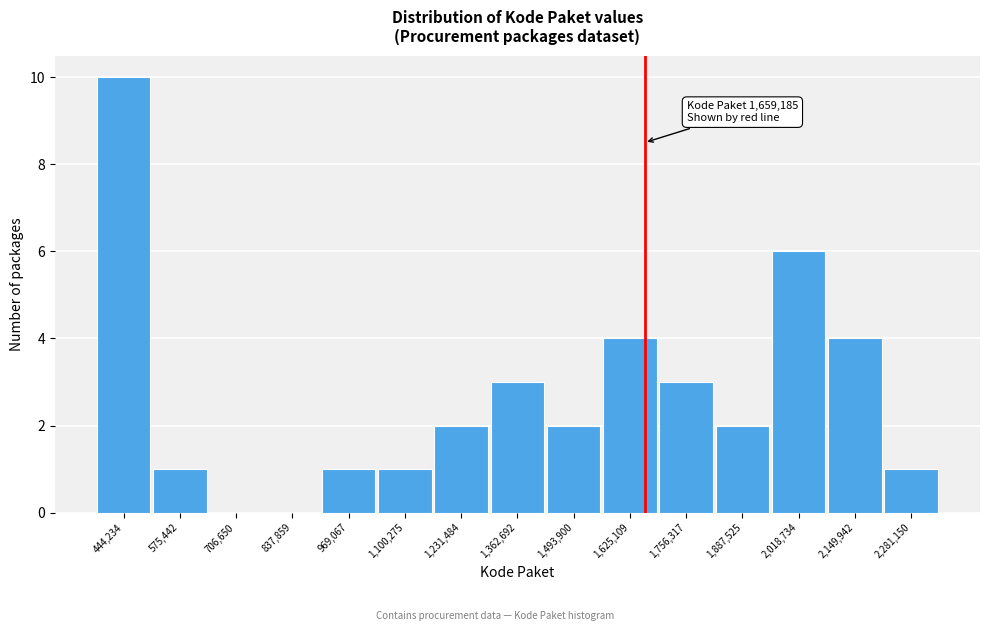

Over which range of the x-axis is the bar tallest?

380000 to 500000